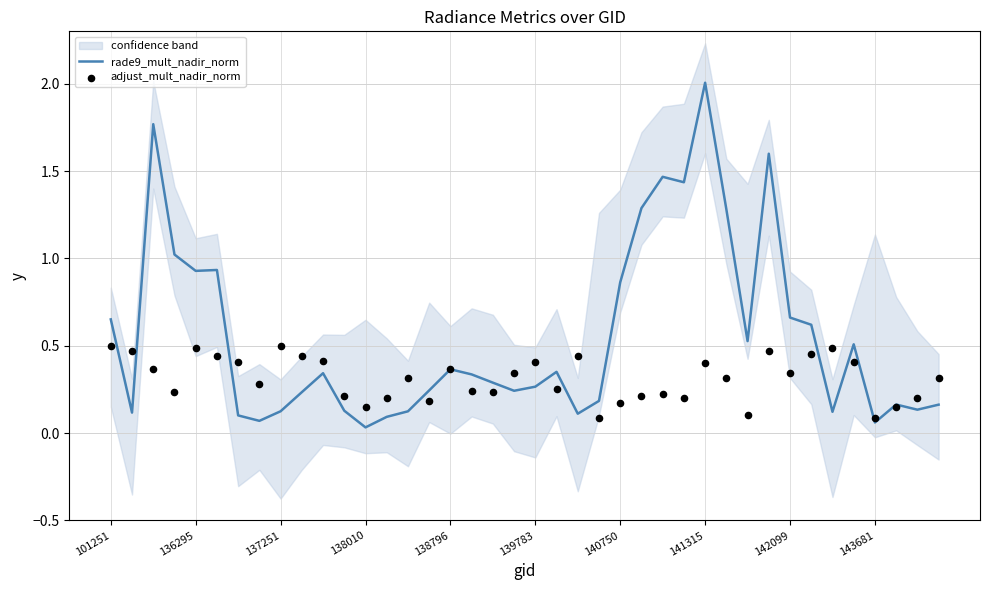

Is the value of rade9_mult_nadir_norm at 35 greater than the value of adjust_mult_nadir_norm at 39?

Yes